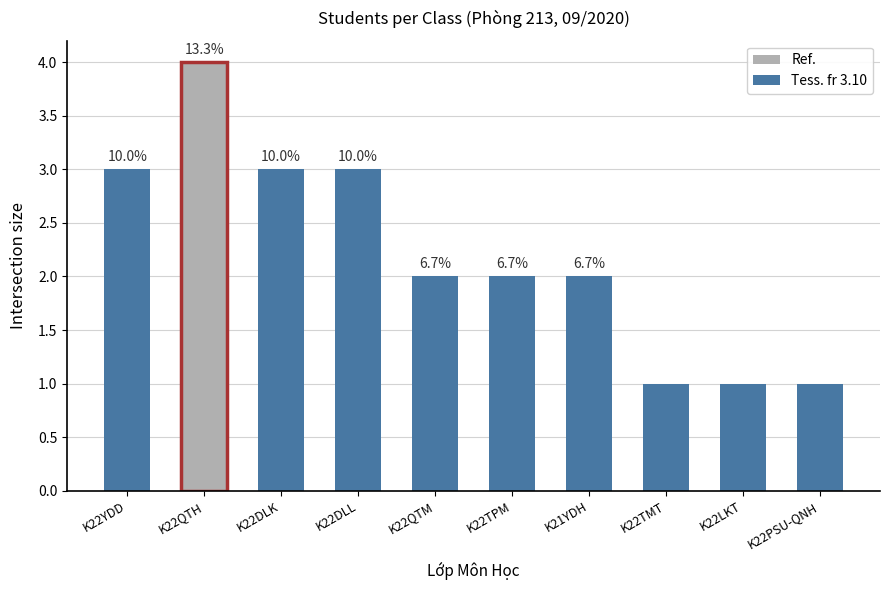

What is the greatest value displayed?

4